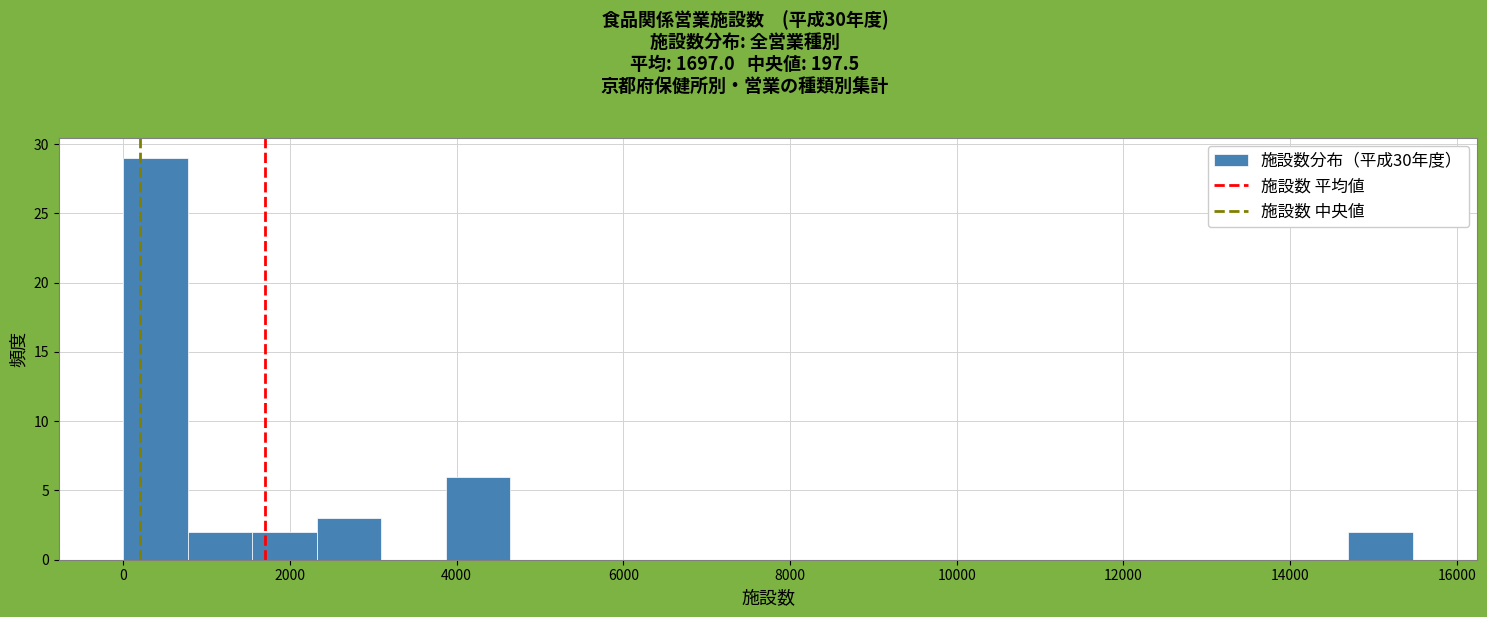

Read against the x-axis, roughly where is the centre of the tallest bar?

400